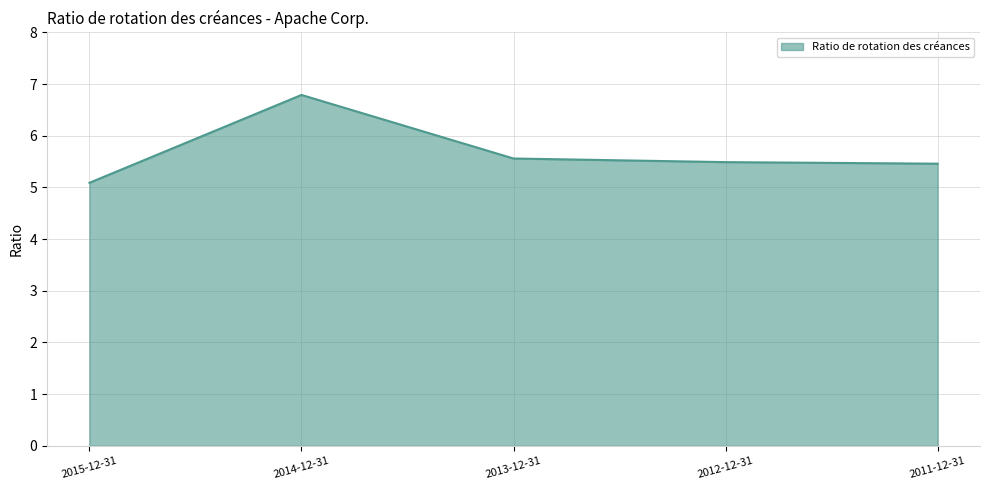

What position from the right is 2011-12-31?

1